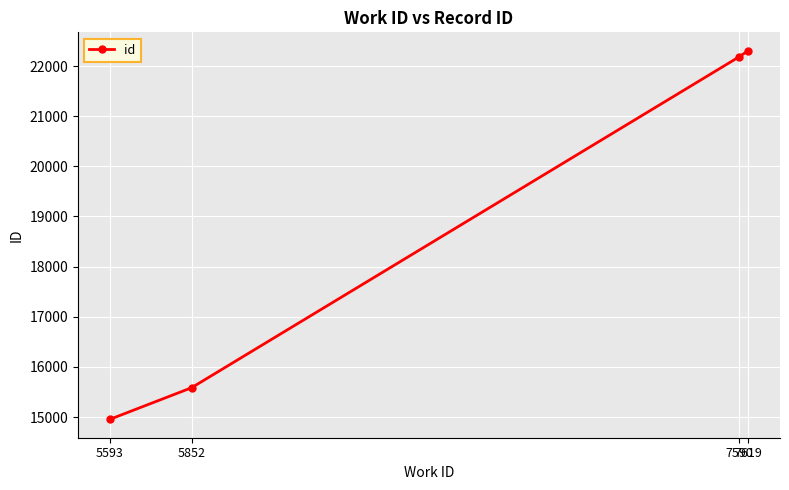

The chart shows a value of 15584 at 5852. True or false?

True